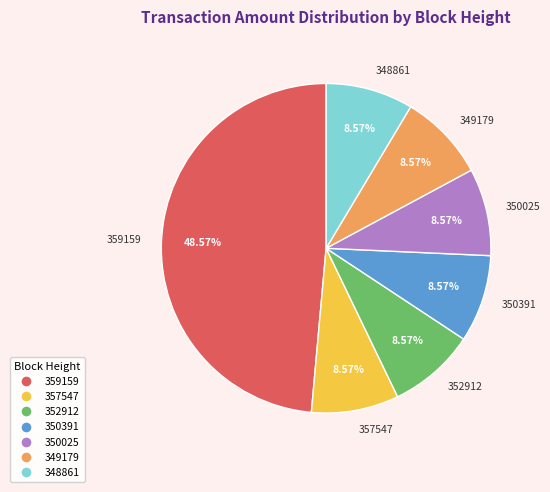

Does 357547 represent more than half of the total?

No